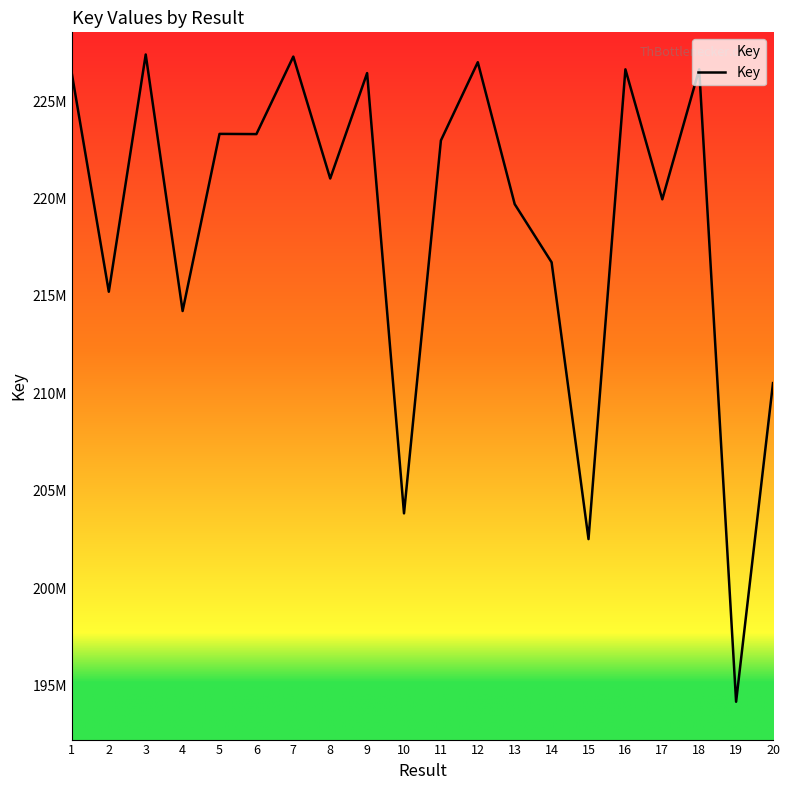

Does the chart display data point markers on the line(s)?

No